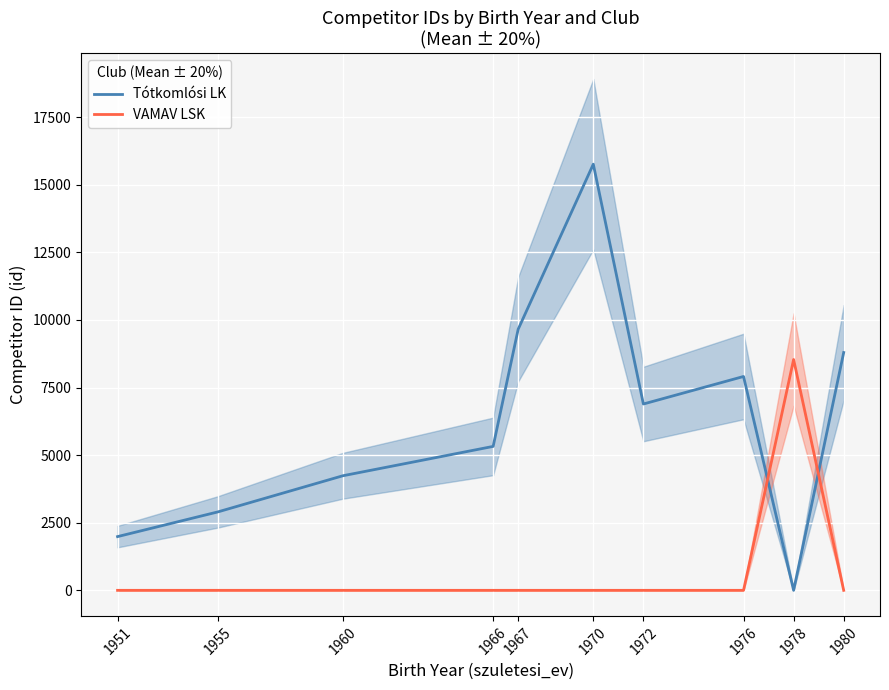

What is the sum of the Tótkomlósi LK values at 1980 and 1967?

18452